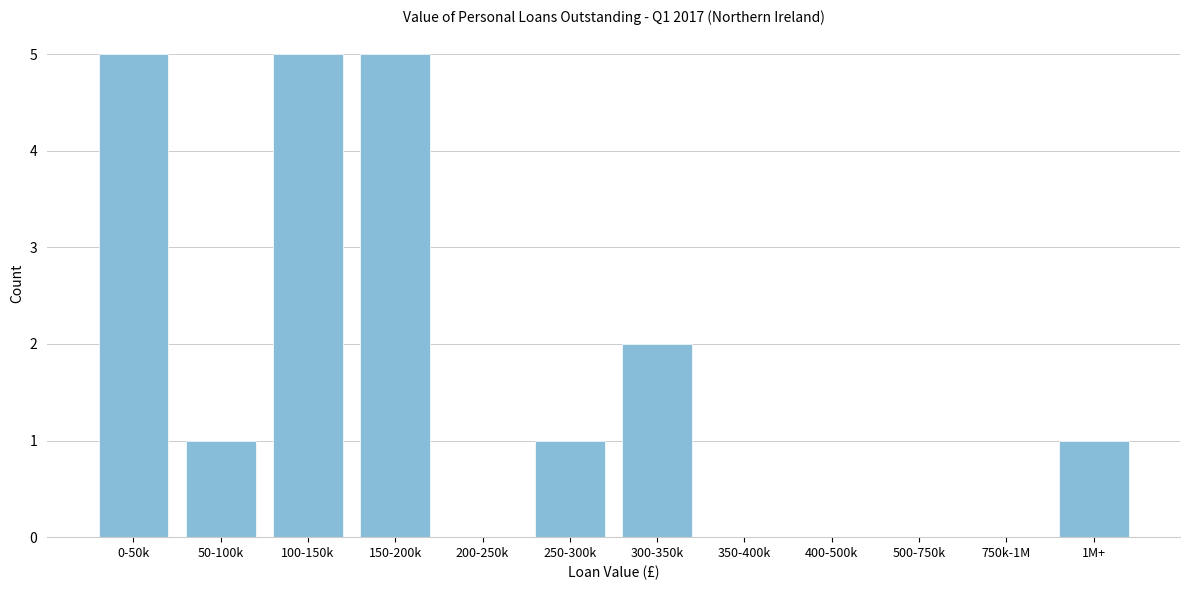

Reading left to right, what are all the values shown in this chart?

0-50k=5	50-100k=1	100-150k=5	150-200k=5	200-250k=0	250-300k=1	300-350k=2	350-400k=0	400-500k=0	500-750k=0	750k-1M=0	1M+=1